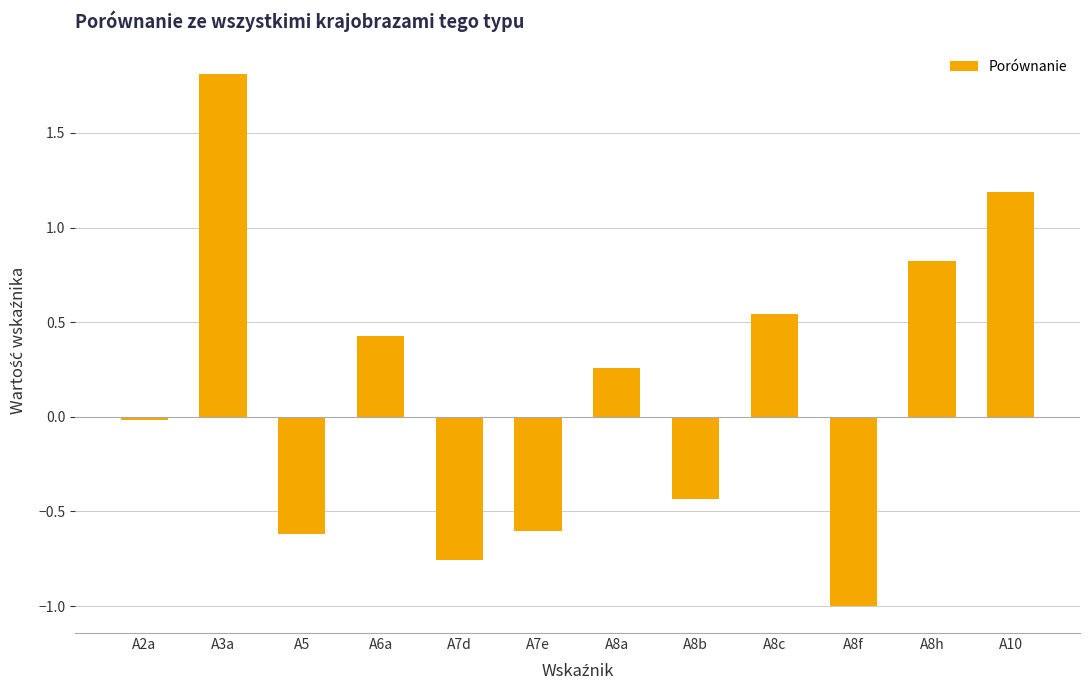

What is the maximum value shown in the chart?

1.8